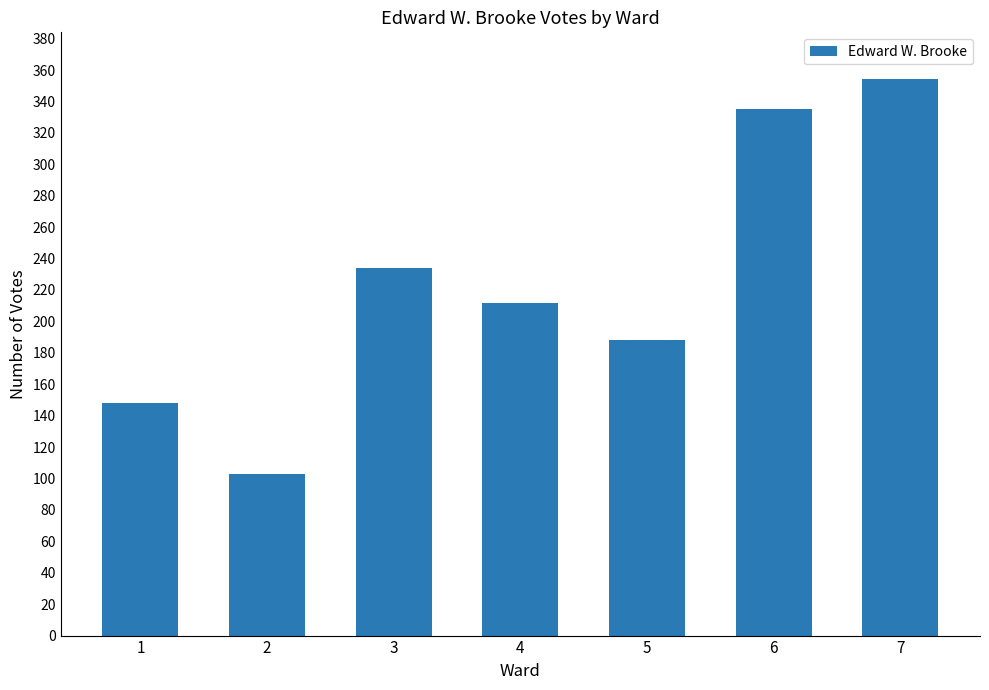

Does the chart contain stacked bars?

No